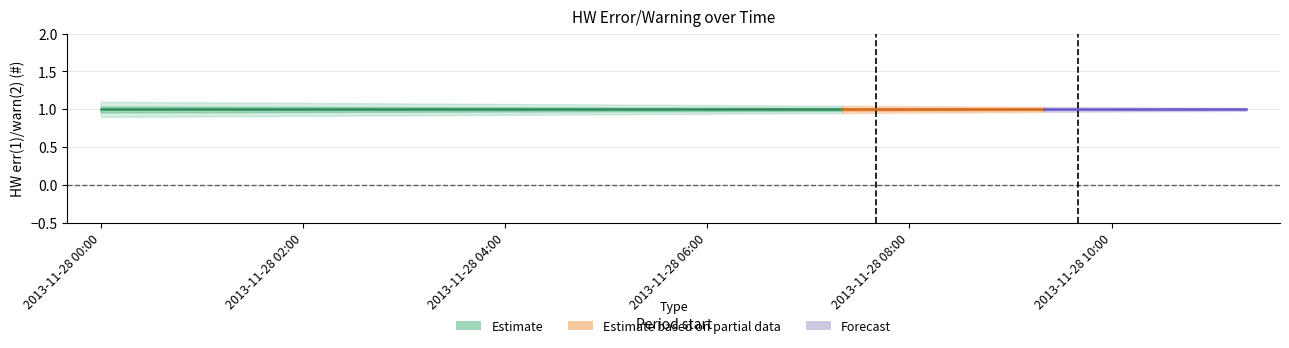

The max(HW err(1)/warn(2) (#)) series shows 0 at 2013-11-28 09:20. True or false?

False